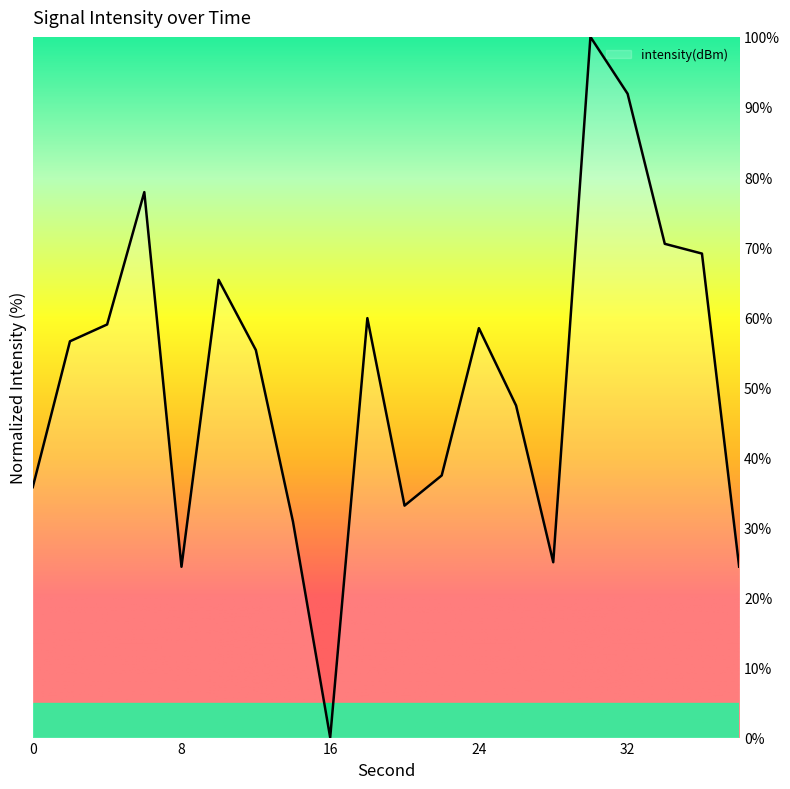

How many values exceed 56?

10